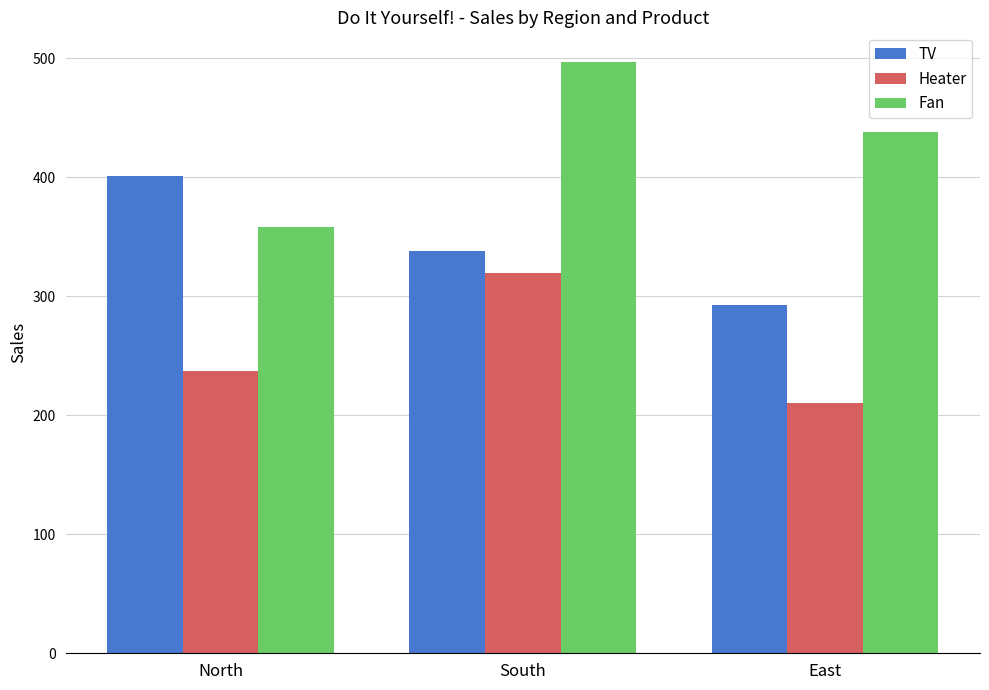

Which series has the largest total across all categories?

Fan